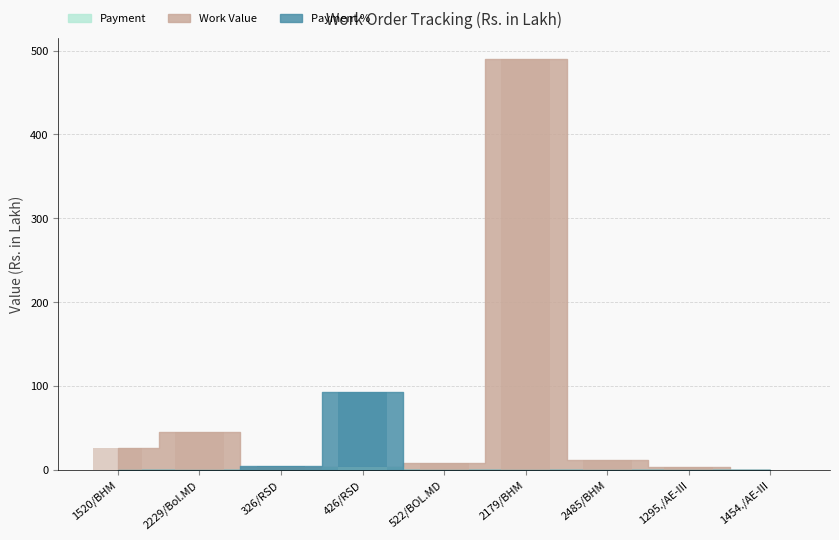

Which label corresponds to the largest value in the chart?

2179/BHM